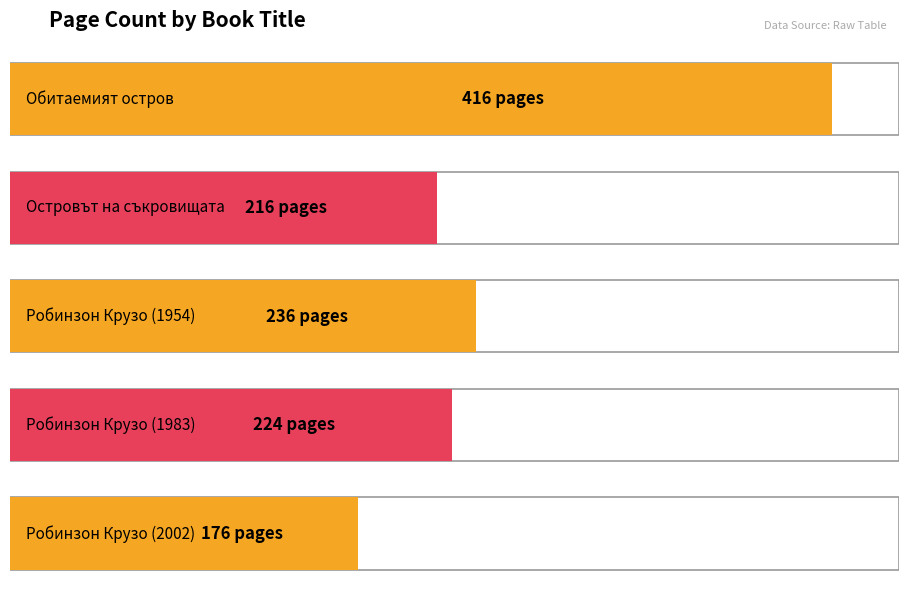

True or false: the data shows 224 at Робинзон Крузо (1983).

True